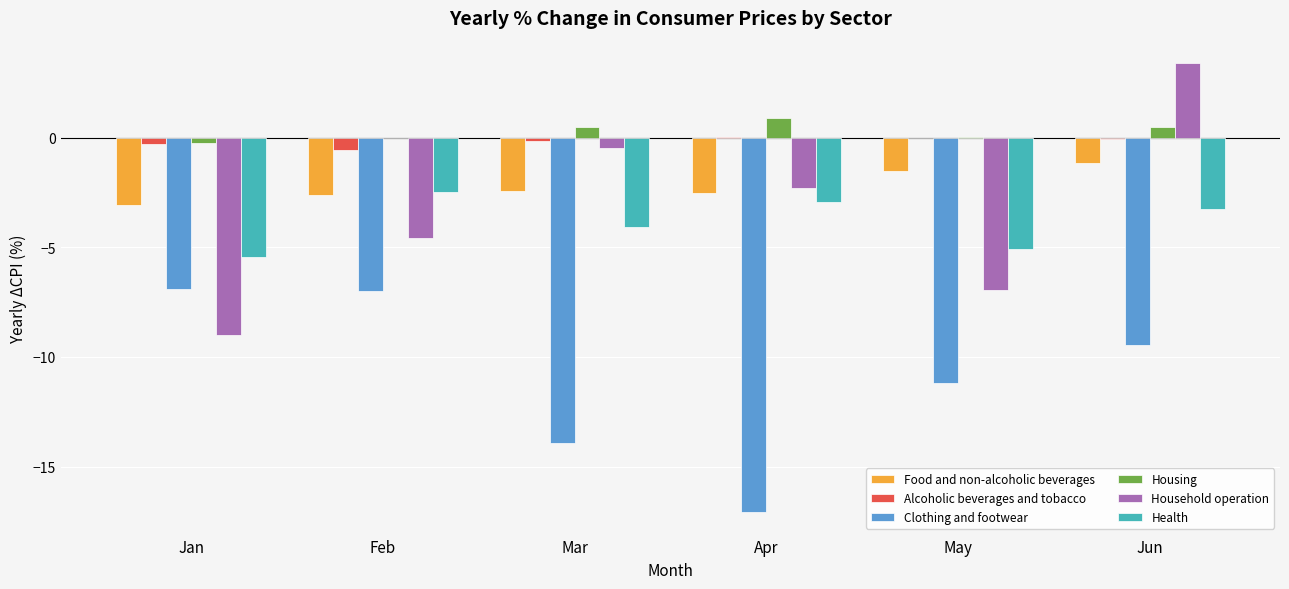

At which label does Food and non-alcoholic beverages first exceed -2?

May